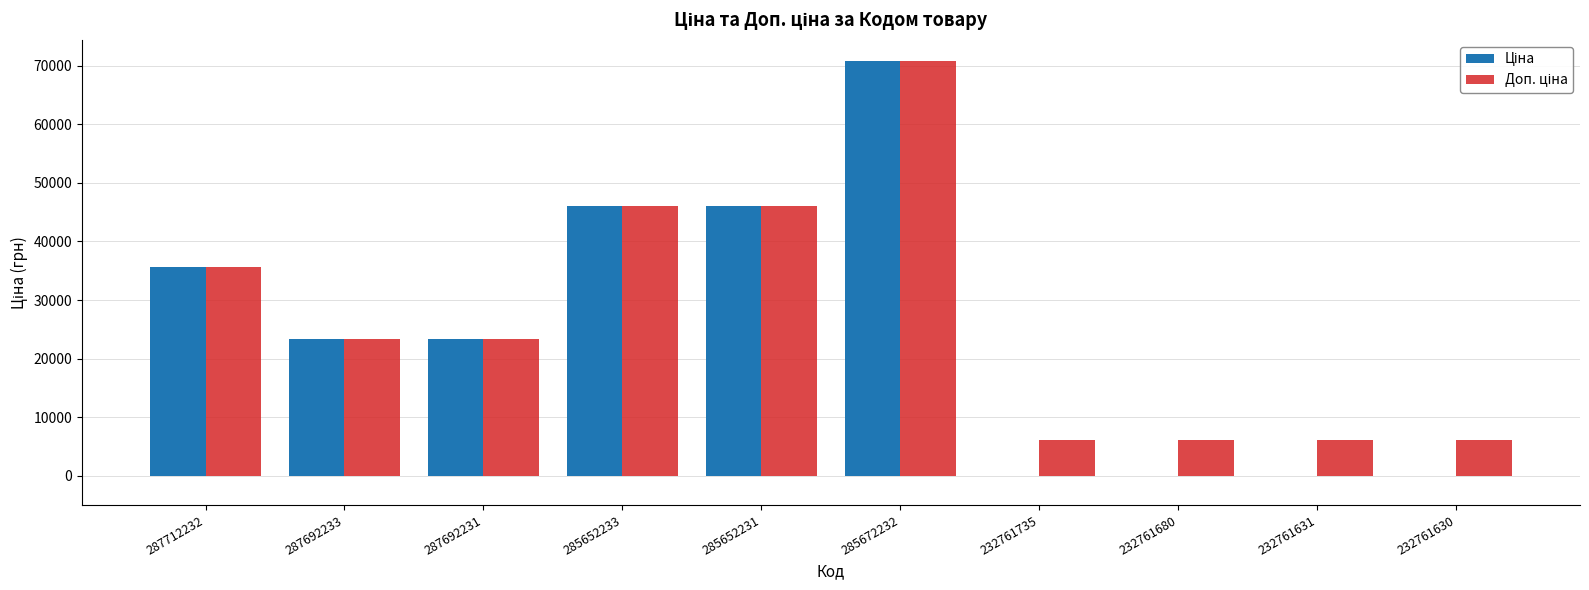

At which category is the sum across all series the highest?

285672232